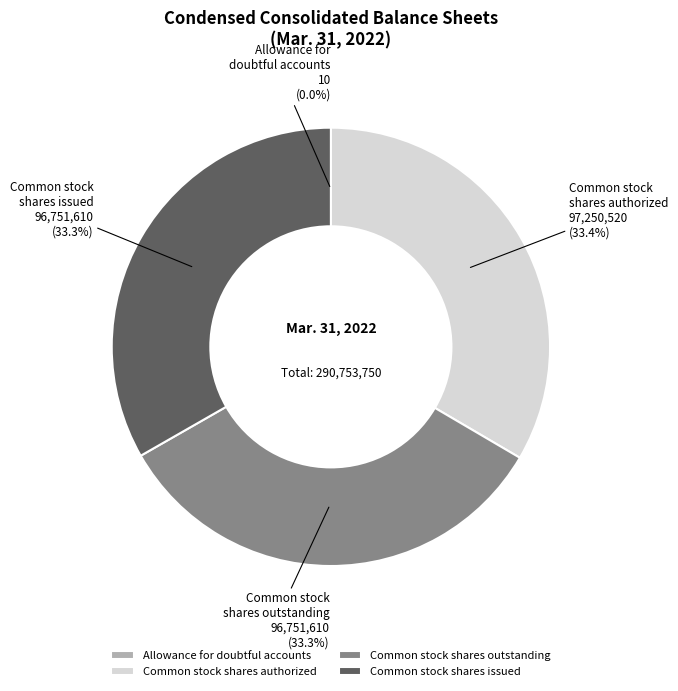

To the nearest percent, what portion does Common stock shares issued represent?

33%